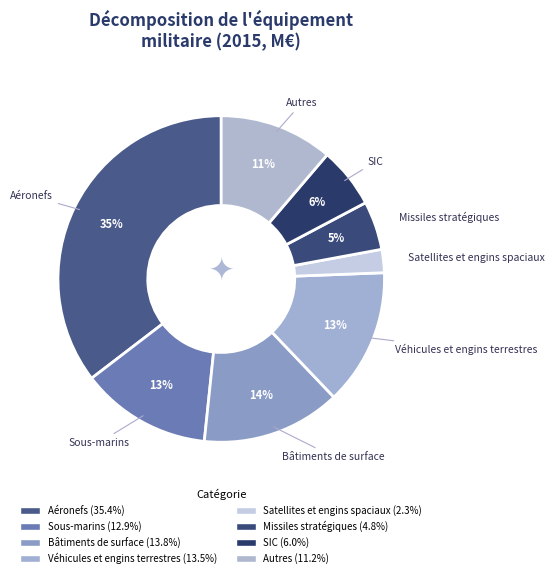

Rank the categories by value from lowest to highest.

Satellites et engins spaciaux, Missiles stratégiques, SIC, Autres, Sous-marins, Véhicules et engins terrestres, Bâtiments de surface, Aéronefs